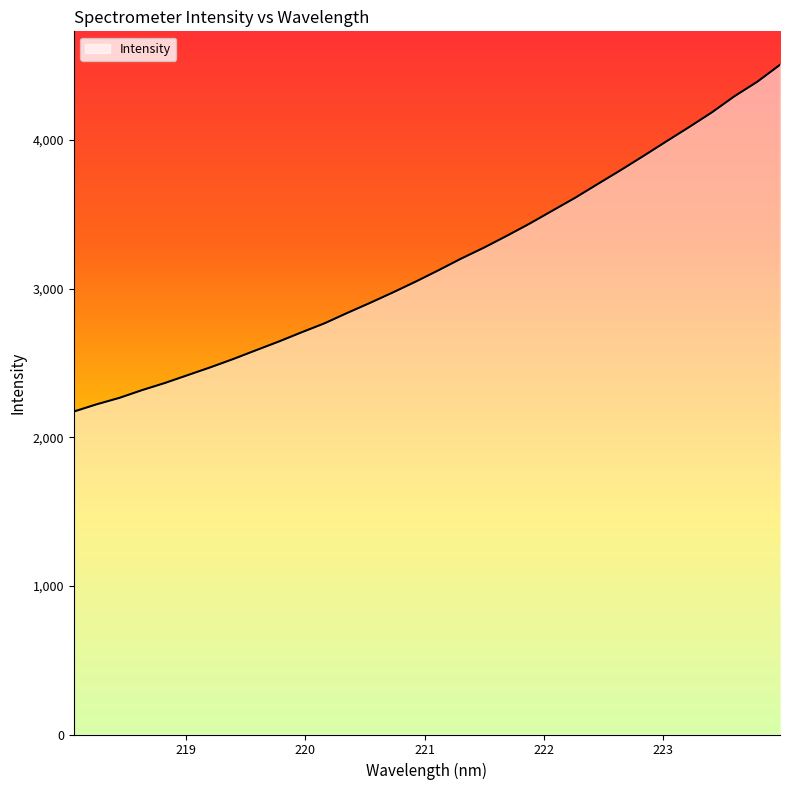

What is the difference between the maximum and minimum values?

2332.8